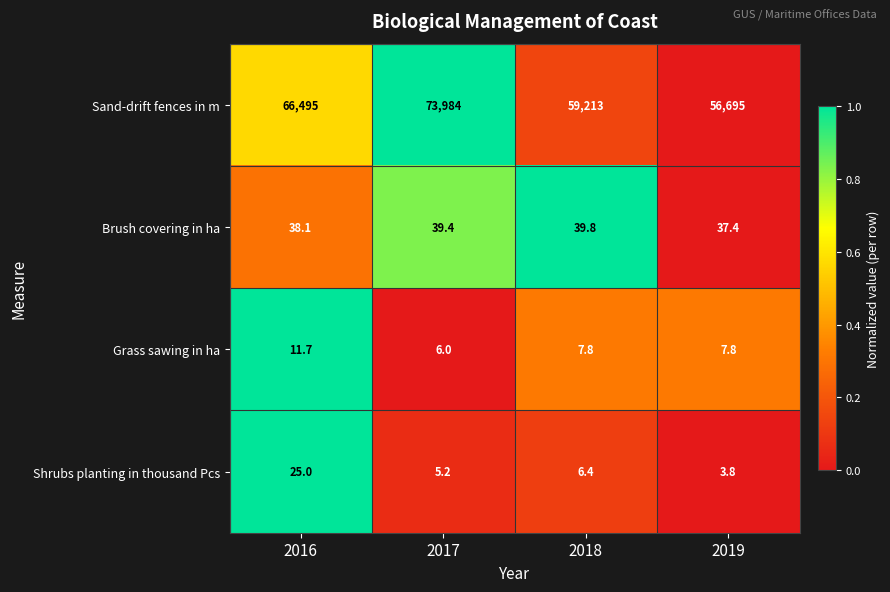

What is the average value of the Brush covering in ha series?

38.7